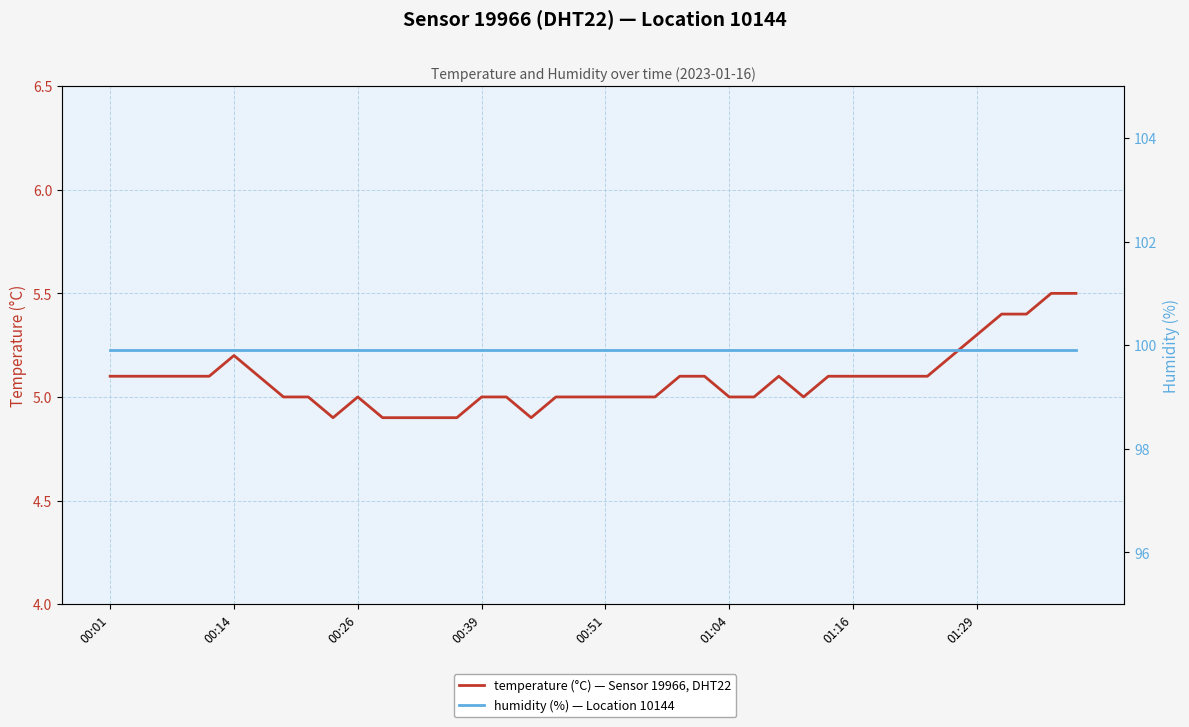

What is the total value across all series at 00:51?

105.0